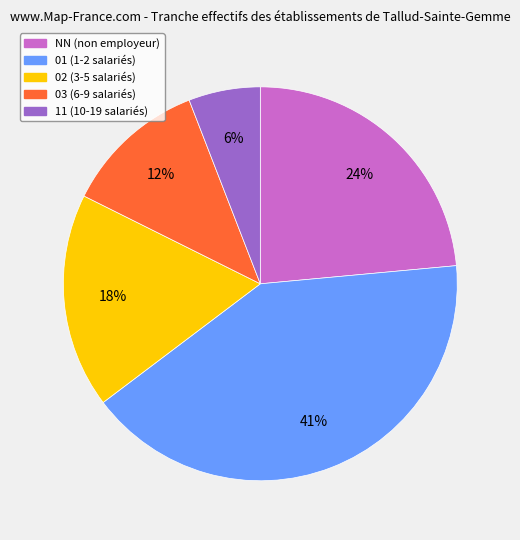

To the nearest percent, what is the combined percentage of 02 and 11?

24%